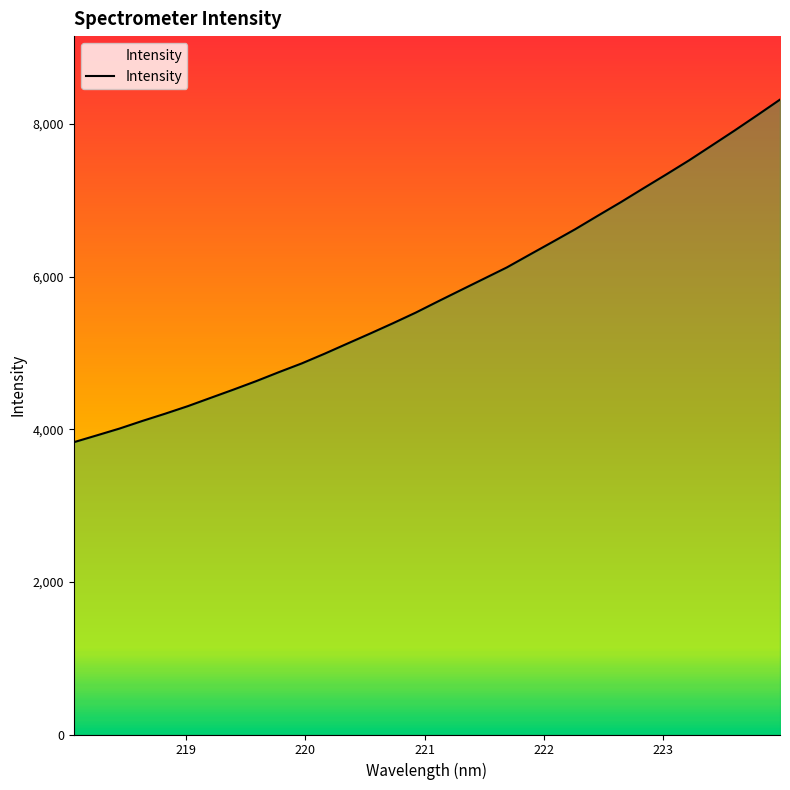

What is the smallest value displayed?

3829.2